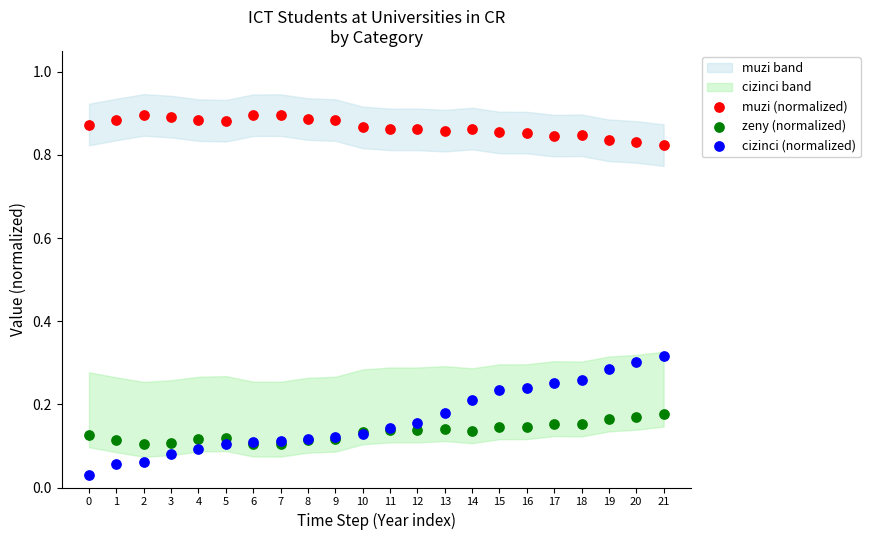

Which series contains the highest Y value?

muzi (normalized)